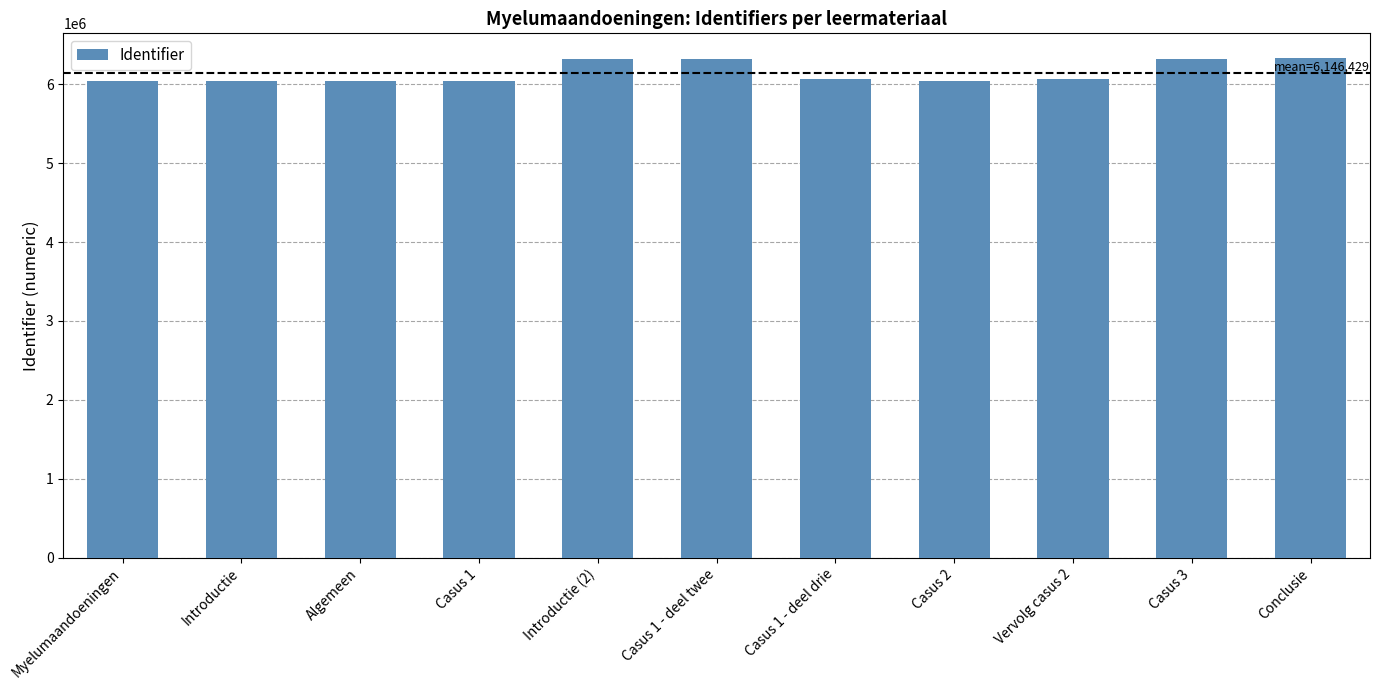

What is the change in value from Myelumaandoeningen to Casus 3?

+277989